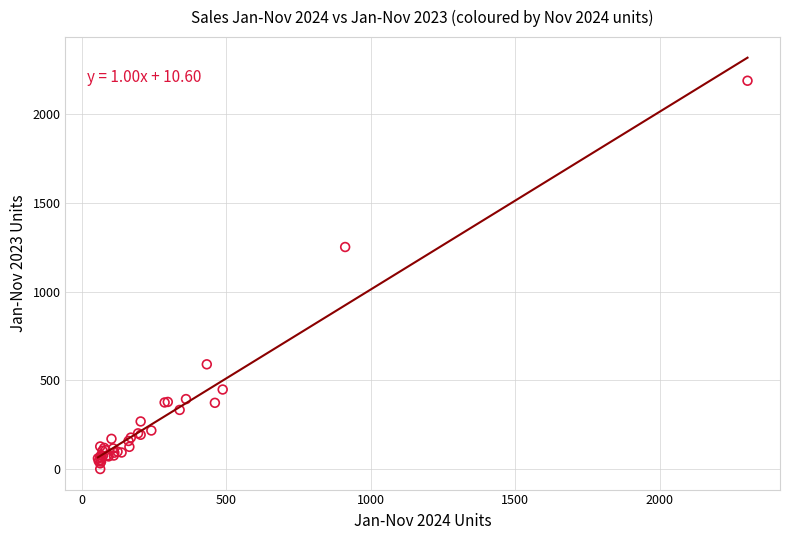

What Y value in the scatter plot is closest to 1094?

1251